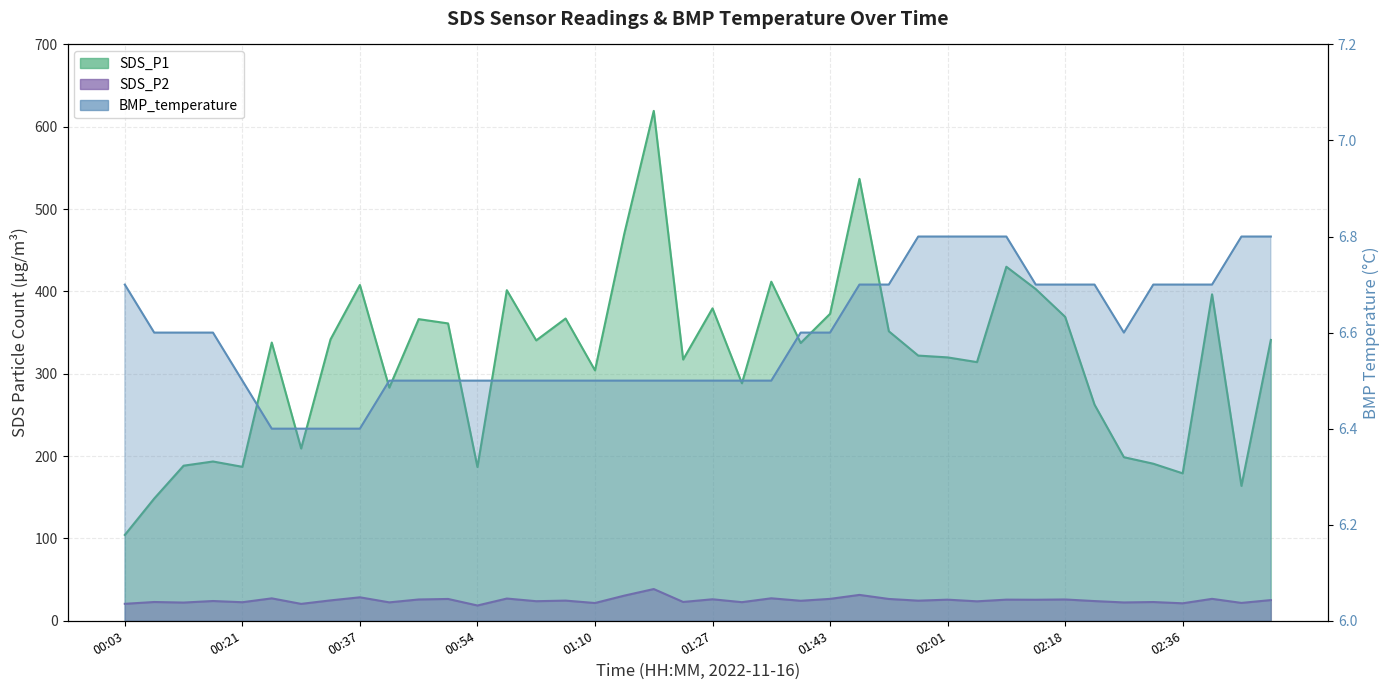

List the labels in order of BMP_temperature value, largest first.

01:56, 02:01, 02:05, 02:10, 02:44, 02:48, 00:03, 01:48, 01:52, 02:14, 02:18, 02:23, 02:32, 02:36, 02:40, 00:08, 00:12, 00:17, 01:39, 01:43, 02:27, 00:21, 00:41, 00:46, 00:50, 00:54, 00:58, 01:02, 01:06, 01:10, 01:14, 01:19, 01:23, 01:27, 01:31, 01:35, 00:25, 00:29, 00:33, 00:37